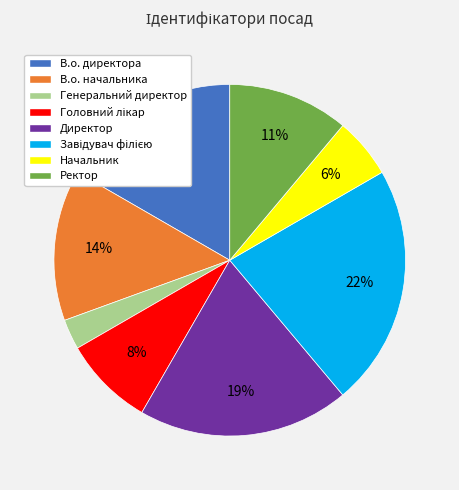

How many segments does this pie chart have?

8